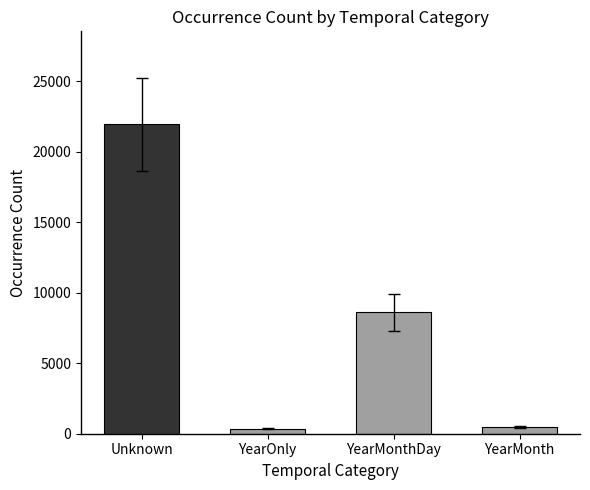

What is the value of the 4th bar from the left?

458